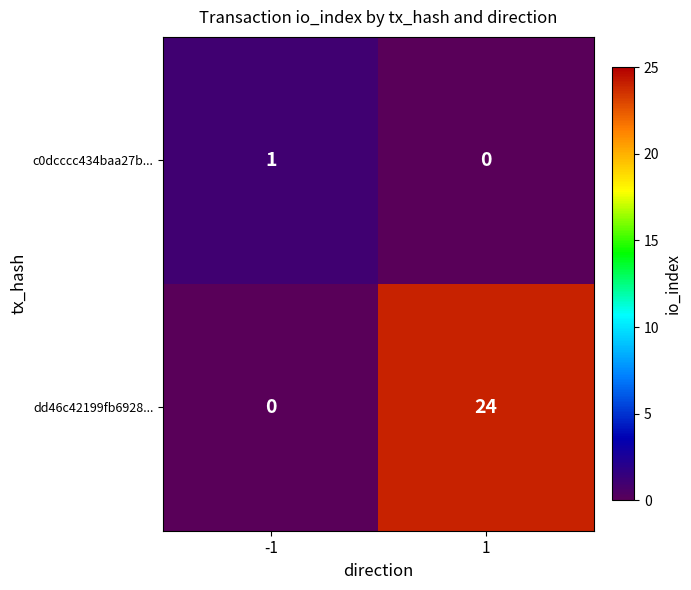

List the series in order of their overall mean, highest first.

dd46c42199fb6928..., c0dcccc434baa27b...